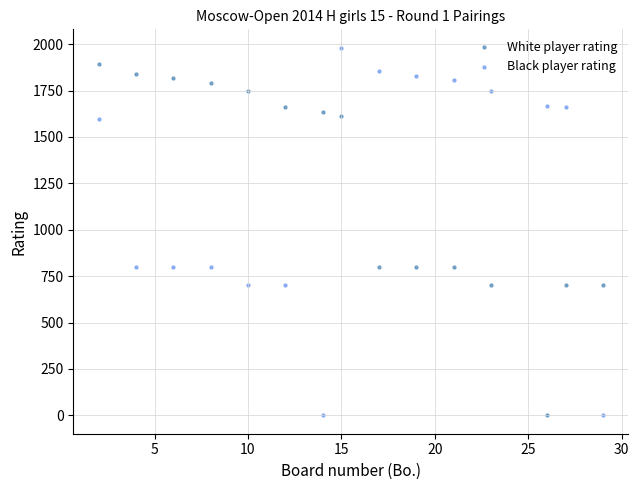

Which series has the widest spread of Y values?

Black player rating